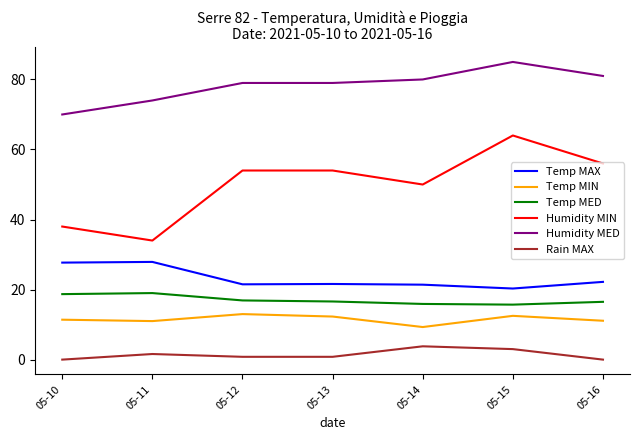

Is this an area chart (filled region under the line)?

No